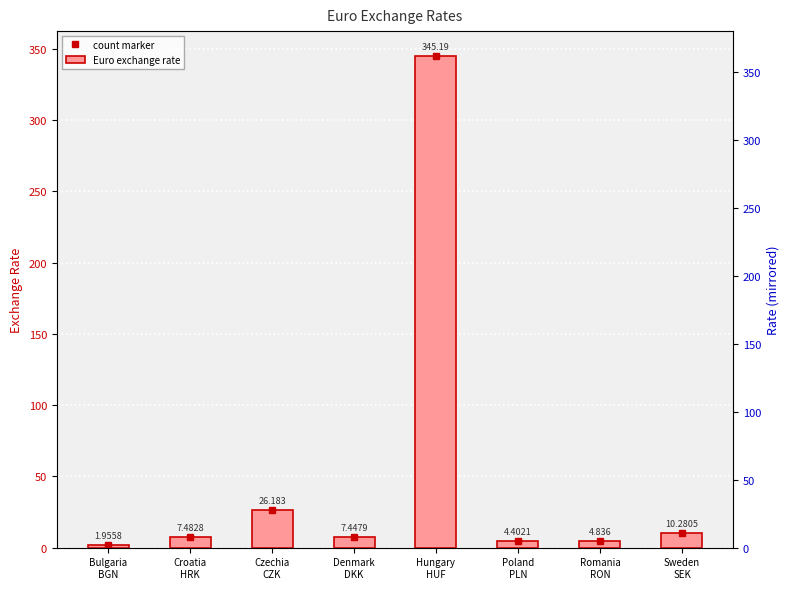

Where is Euro exchange rate nearest to the value 173?

Czechia
CZK